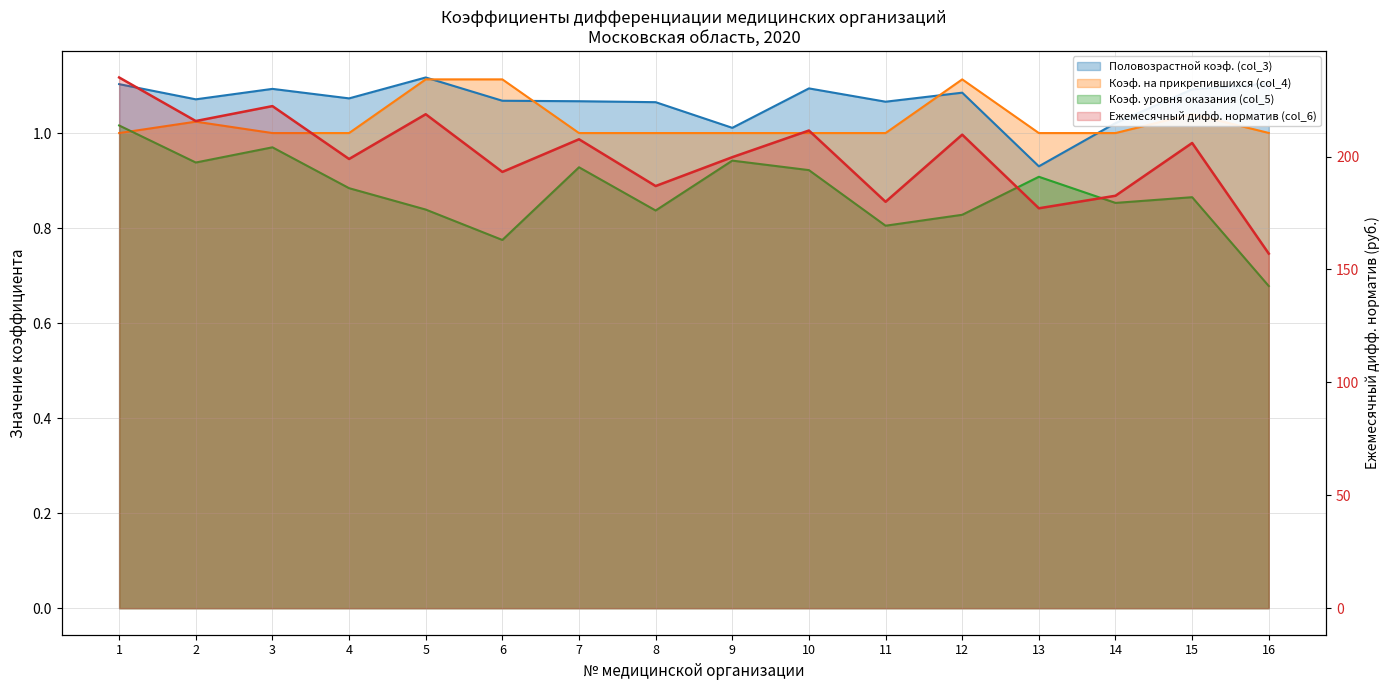

Which series has the largest total across all categories?

Ежемесячный дифф. норматив (col_6)